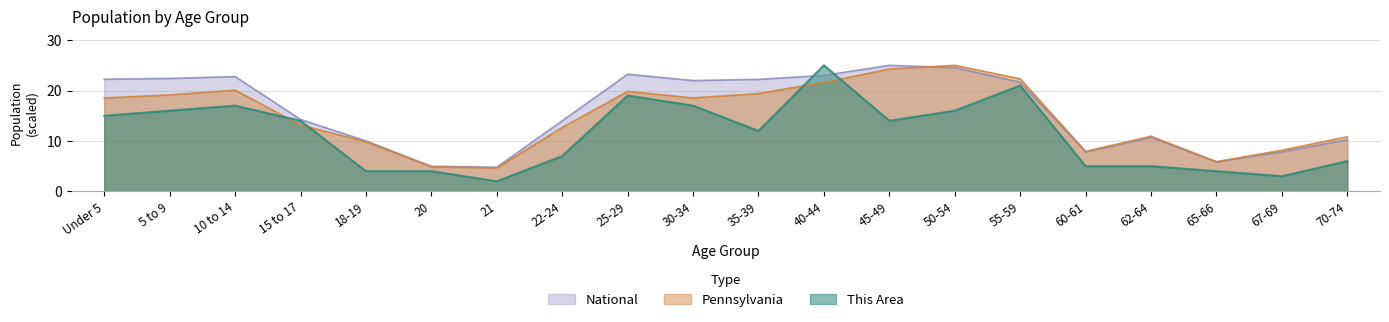

Where does the National series first go above 21?

Under 5